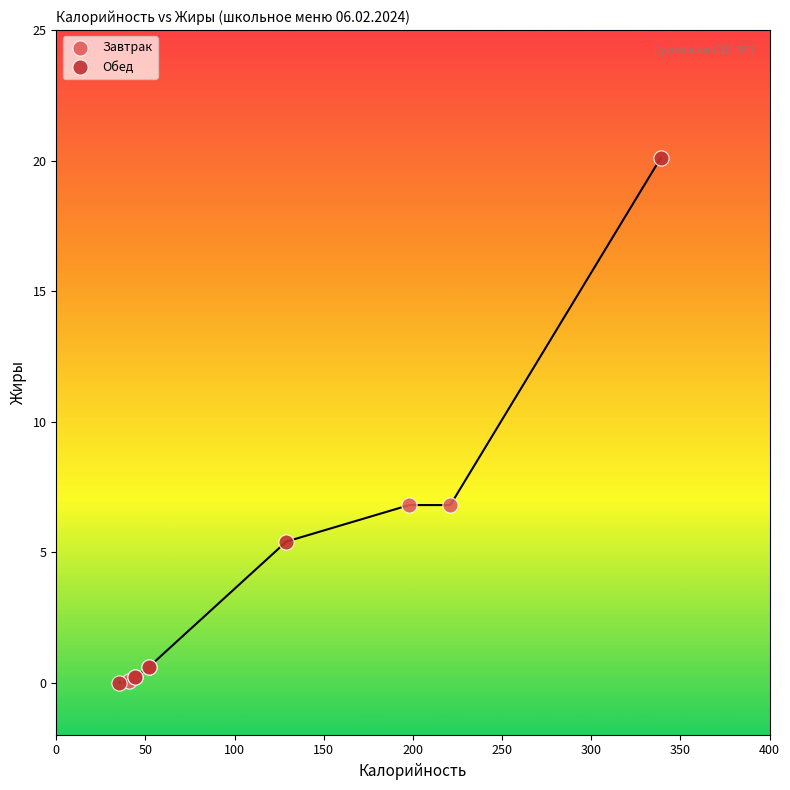

What are all the series names shown in the legend?

Завтрак, Обед